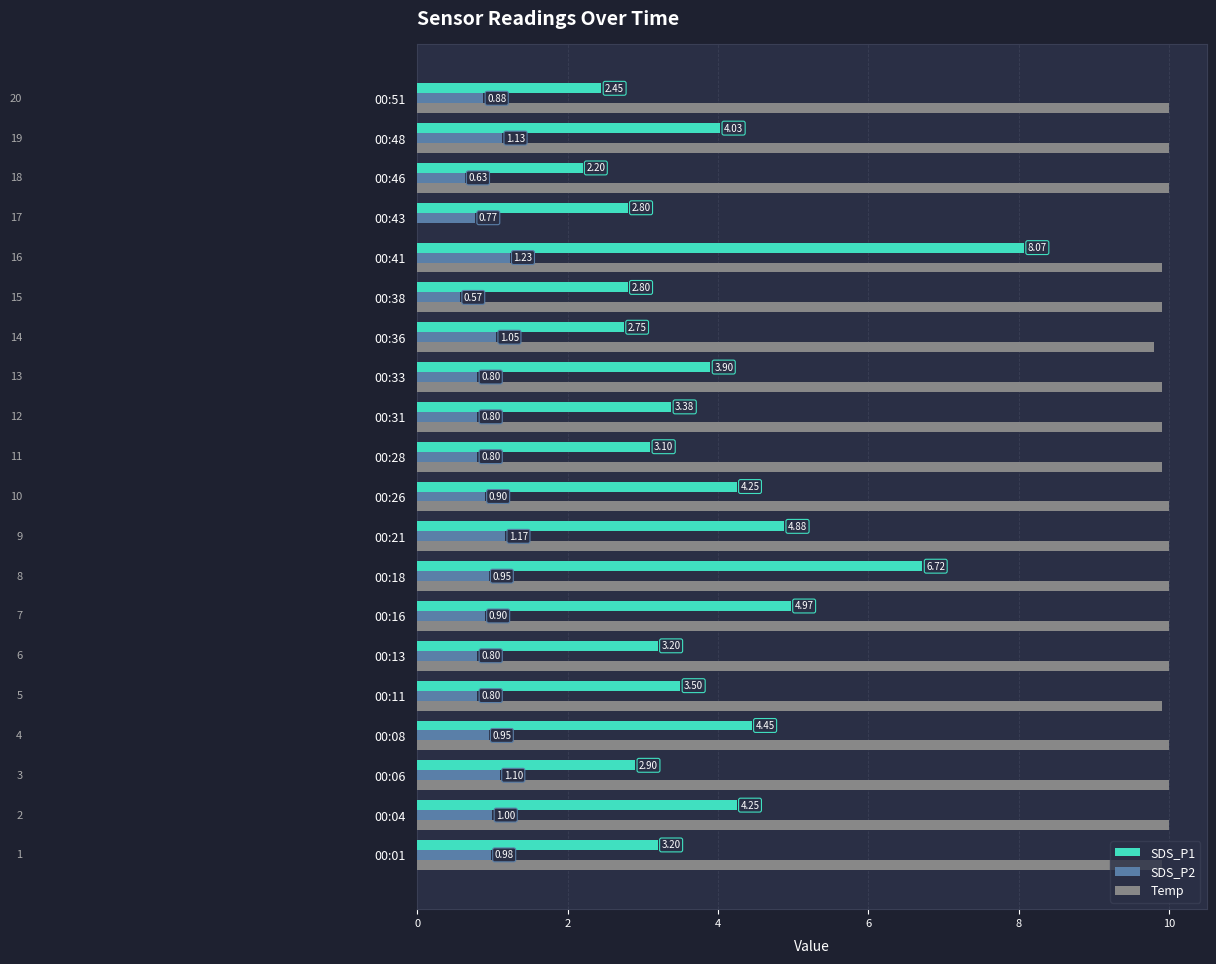

What is the sum of all SDS_P2 values?

18.2